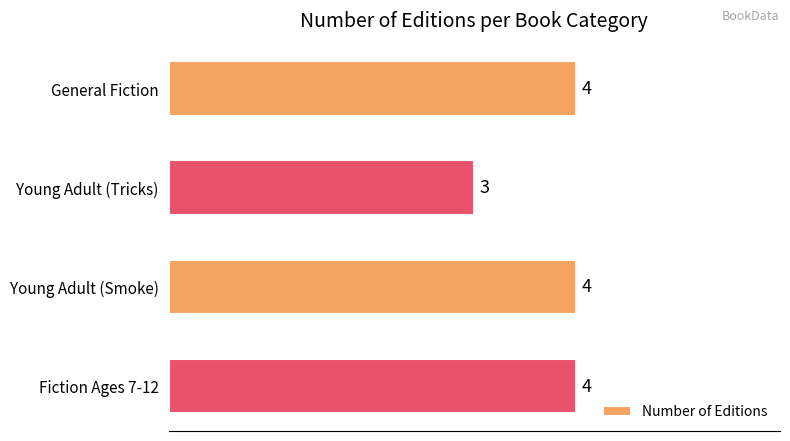

How many bars are there in total?

4